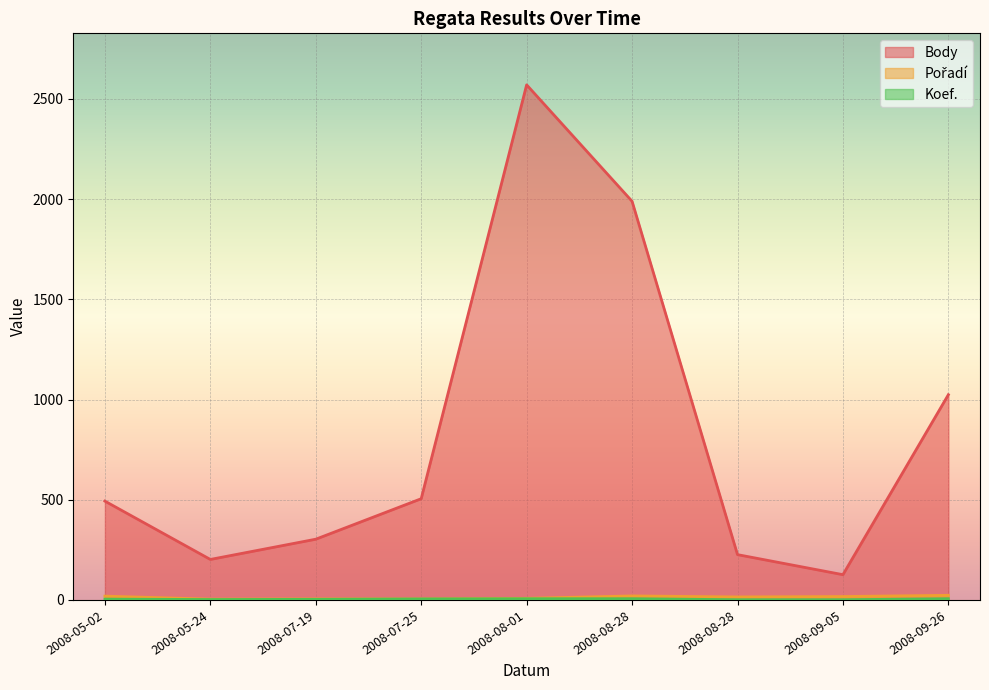

What is the difference between the second highest and minimum values in the Body series?

1863